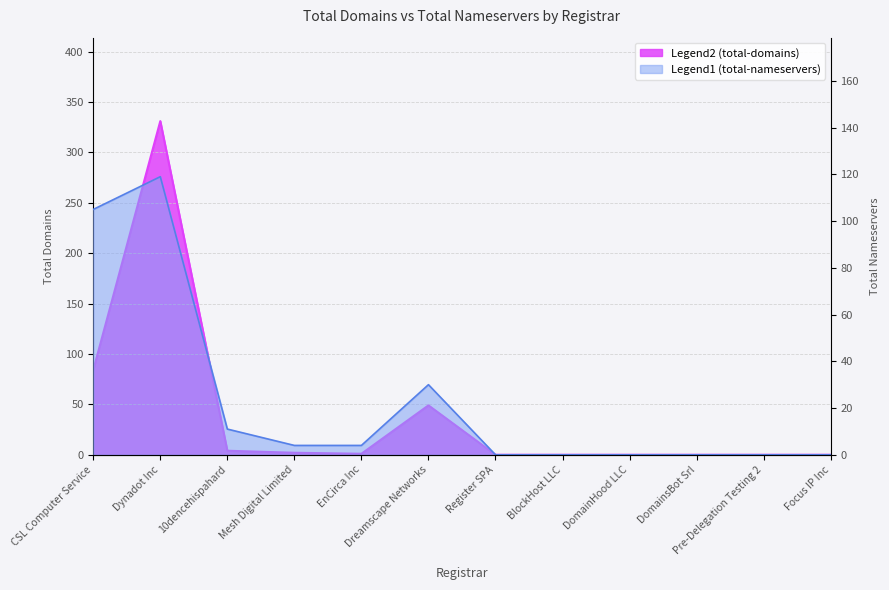

The value of total-nameservers at CSL Computer Service is 105. True or false?

True